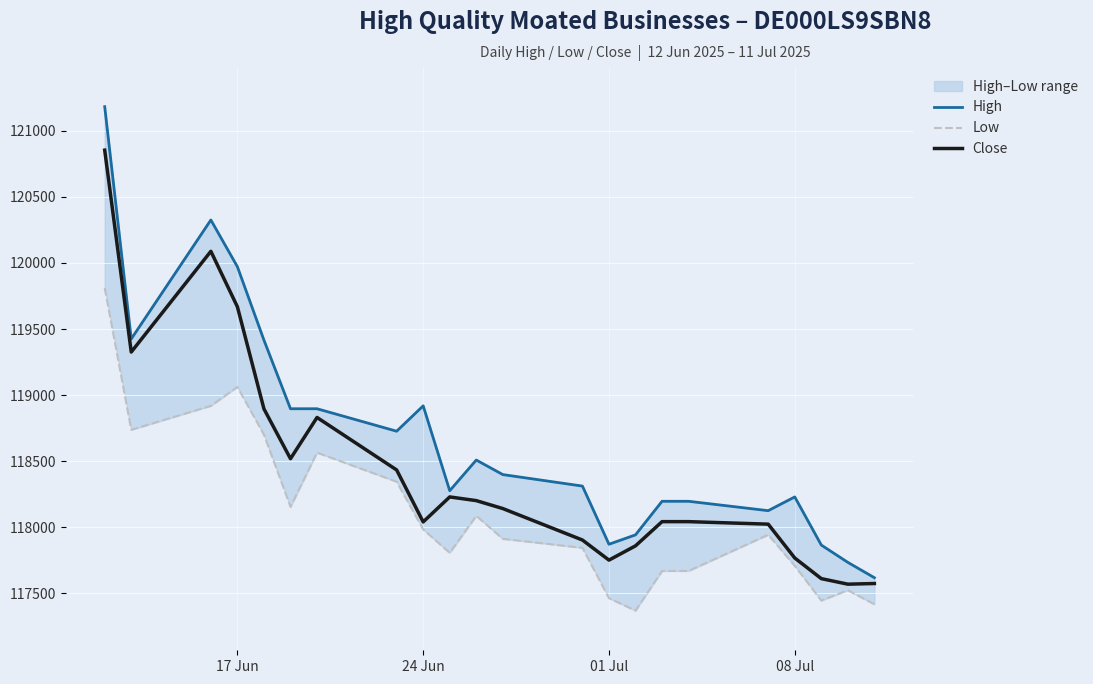

True or false: Low and Close intersect in this chart.

False